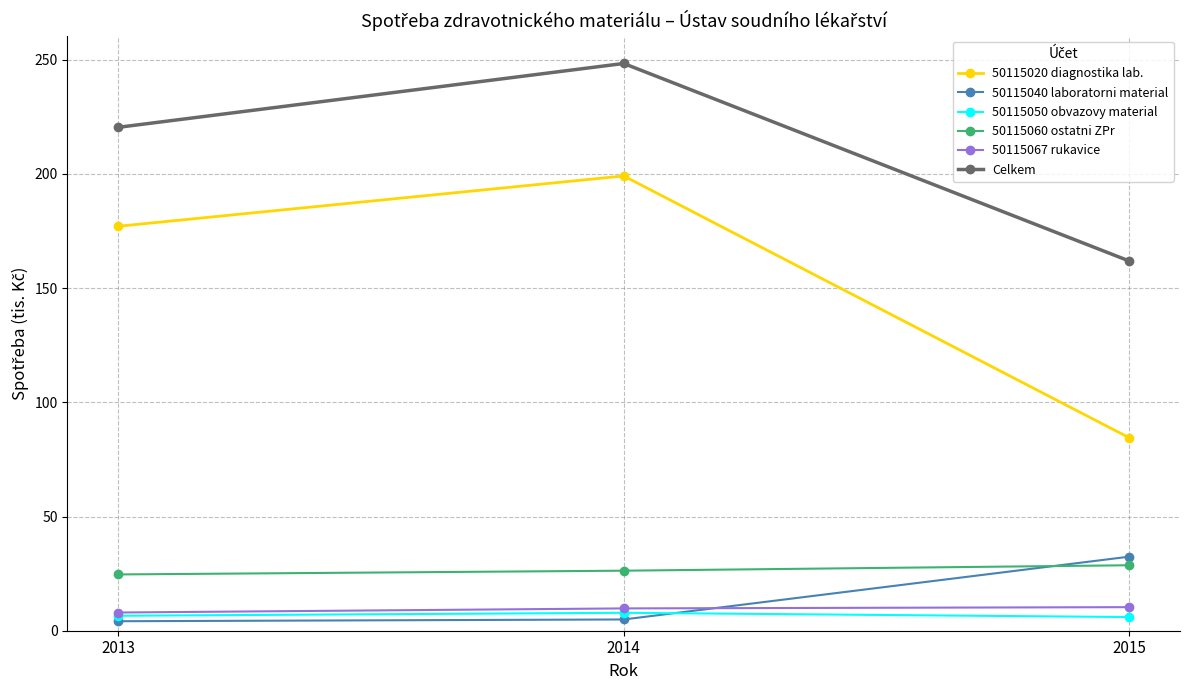

How many lines are shown in the chart?

6